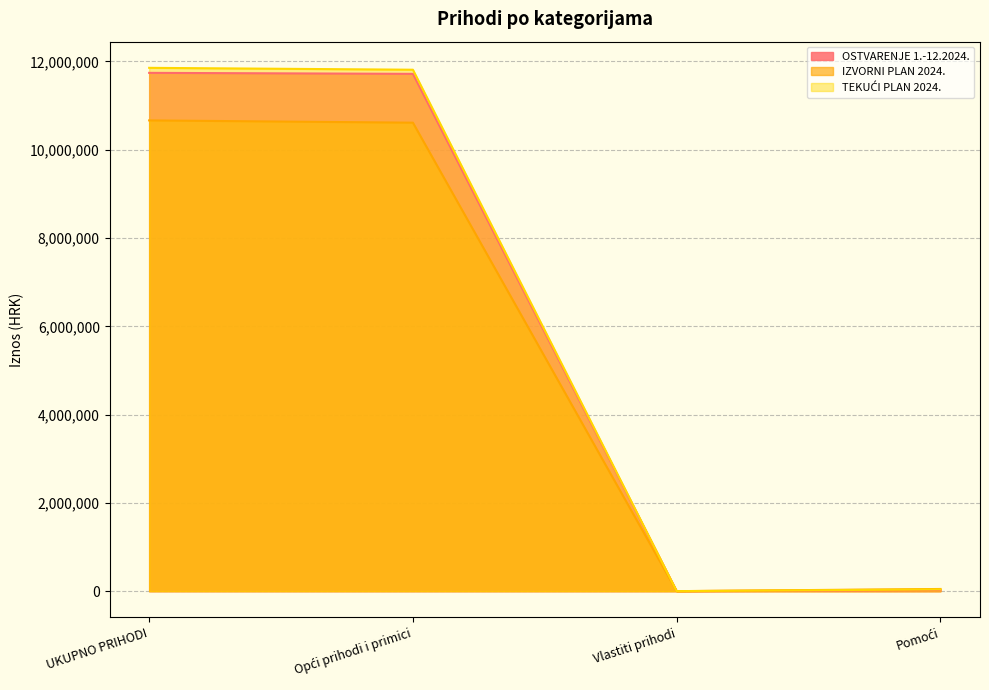

After their last crossing, which series has the higher values: IZVORNI PLAN 2024. or OSTVARENJE 1.-12.2024.?

IZVORNI PLAN 2024.